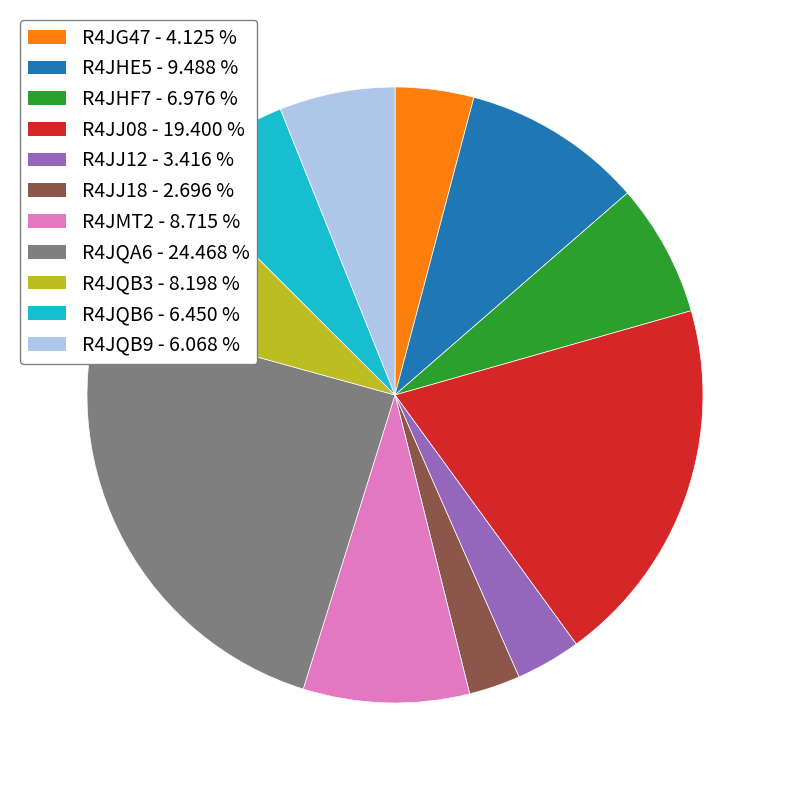

Is R4JJ12 the majority of the pie?

No